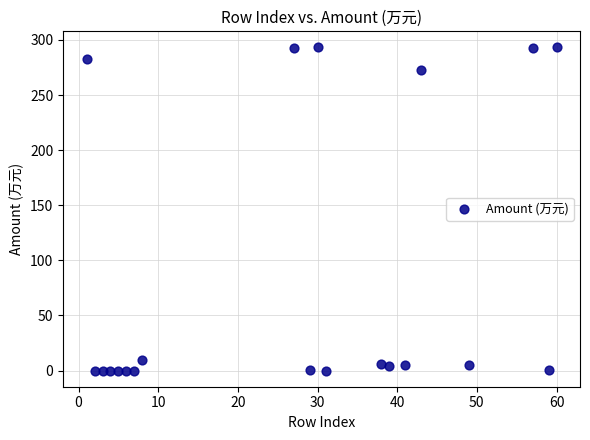

What is the range of X values (max minus min)?

59.0